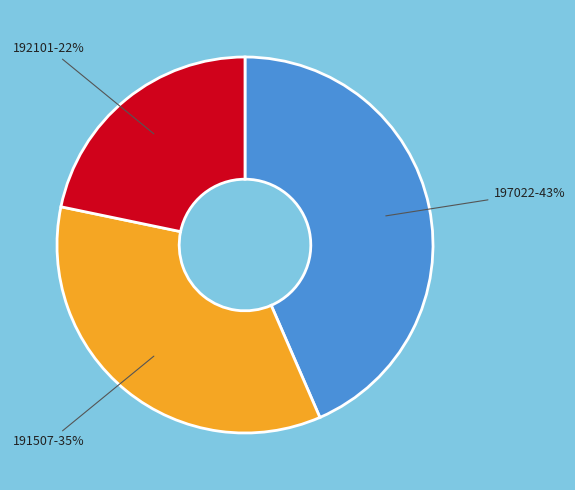

Count the number of slices in the pie.

3